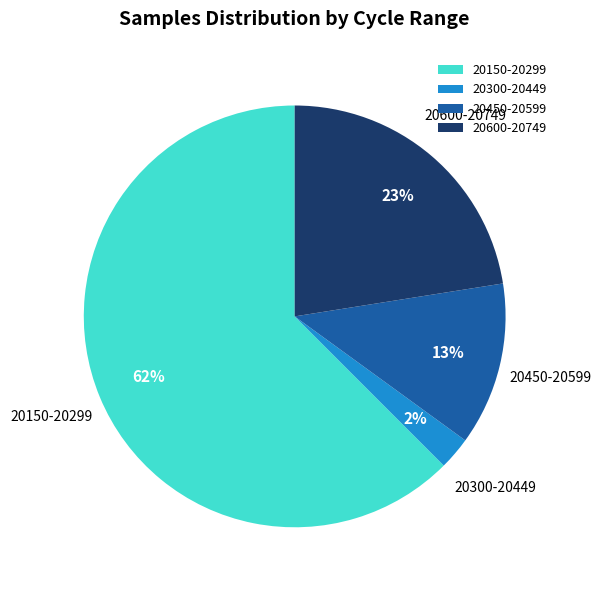

To the nearest percent, what portion does 20600-20749 represent?

23%